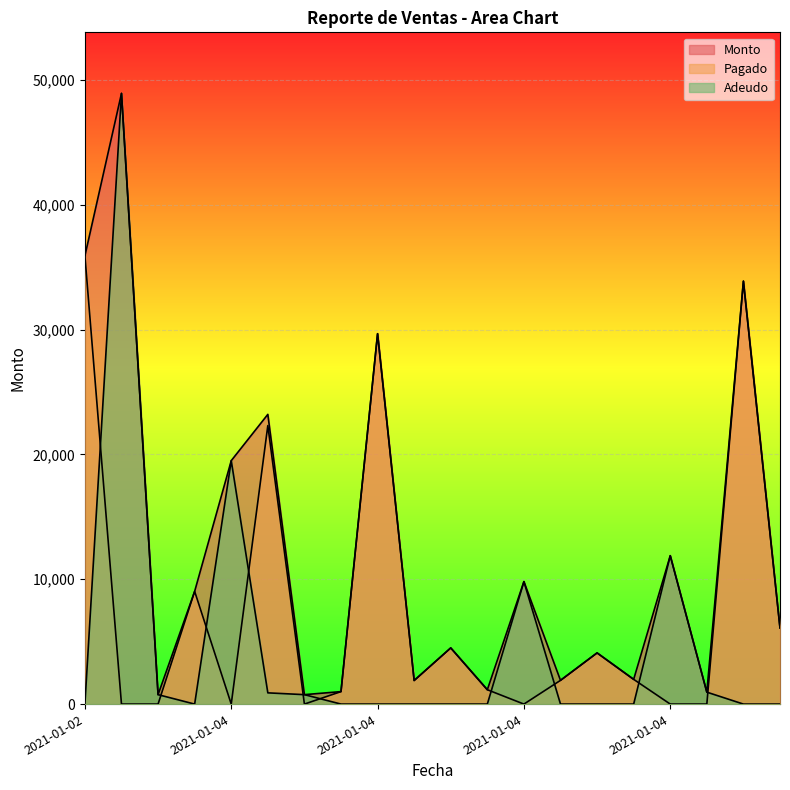

List the series in order of their peak value, highest first.

Monto, Adeudo, Pagado